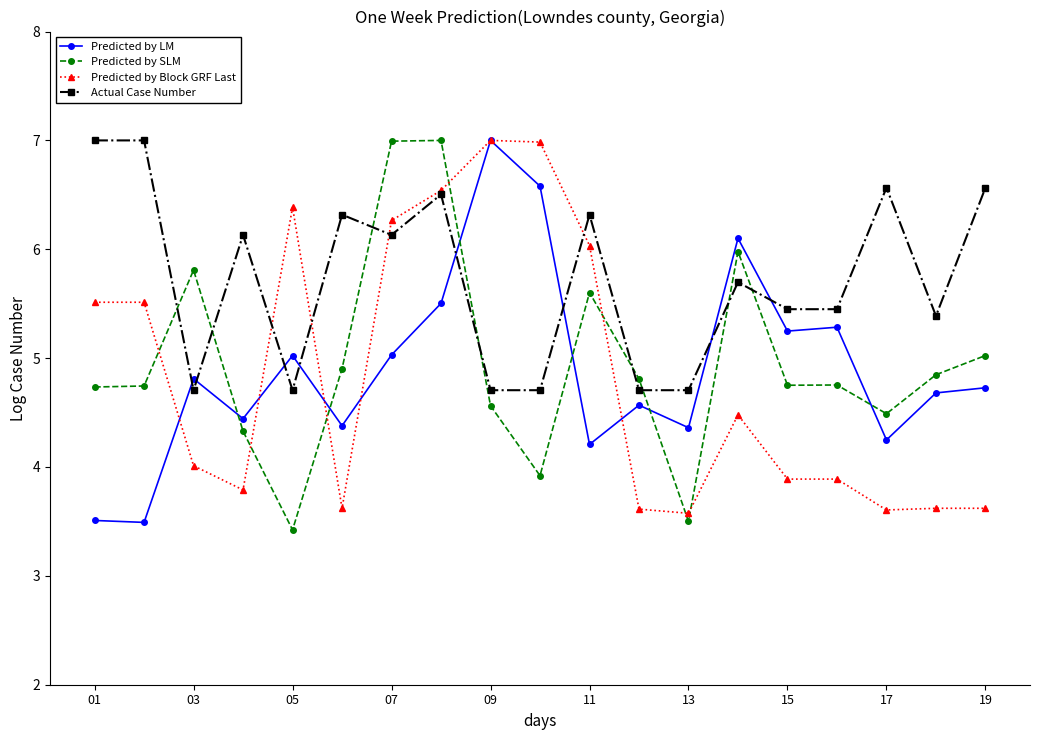

True or false: Predicted by Block GRF Last has more than 2 interior local peaks.

True